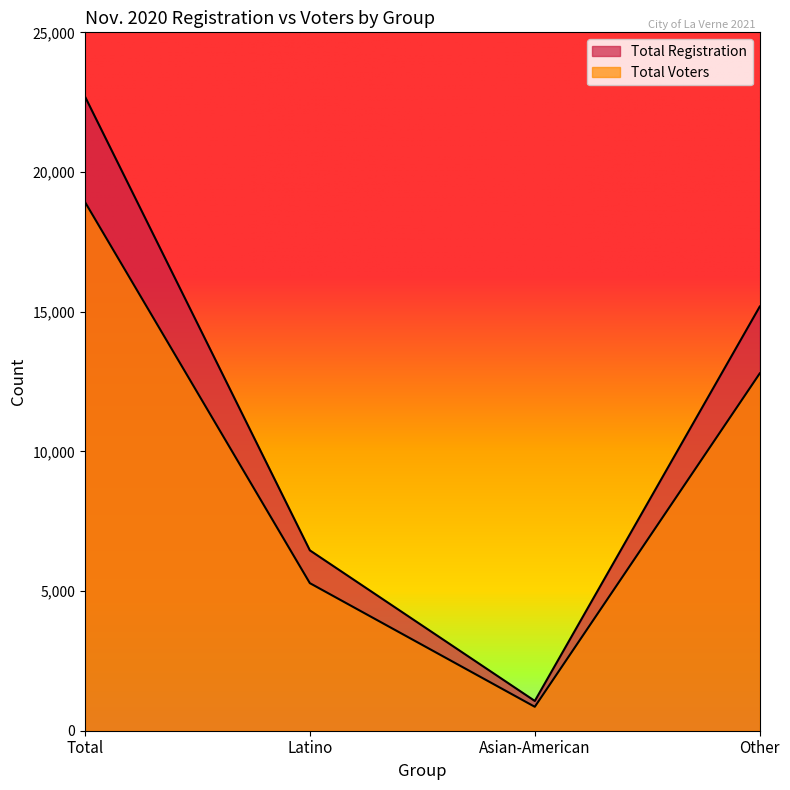

Rank the series by their average value, from lowest to highest.

Total Voters, Total Registration